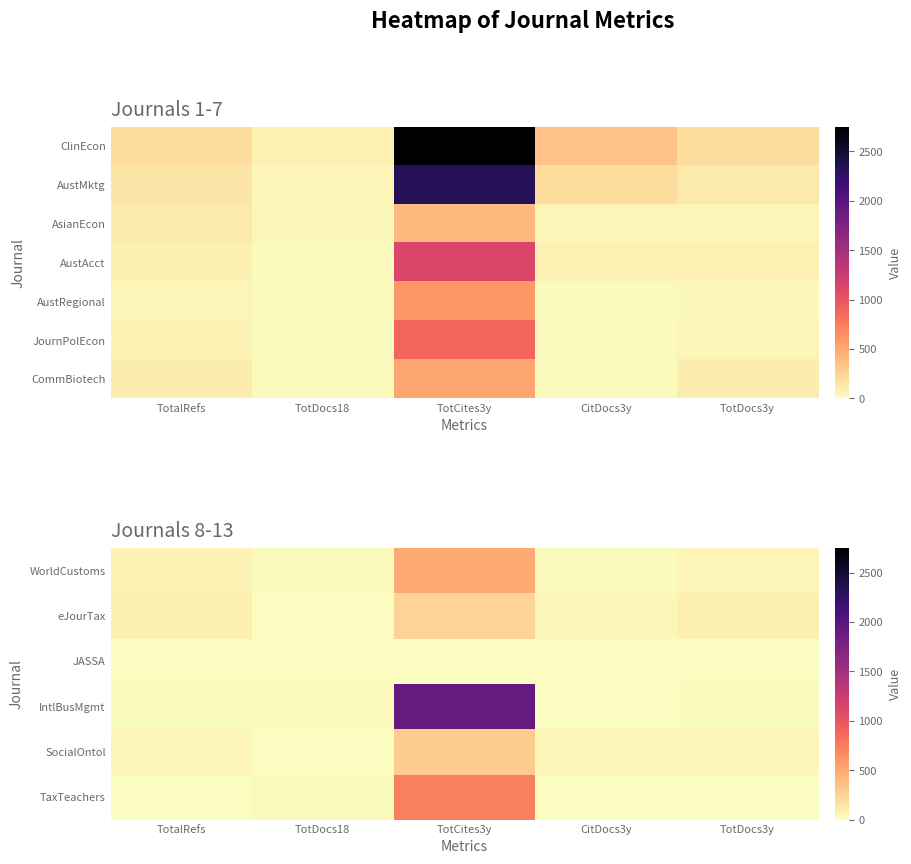

True or false: SocialOntol has a value of 158 at TotCites3y.

False